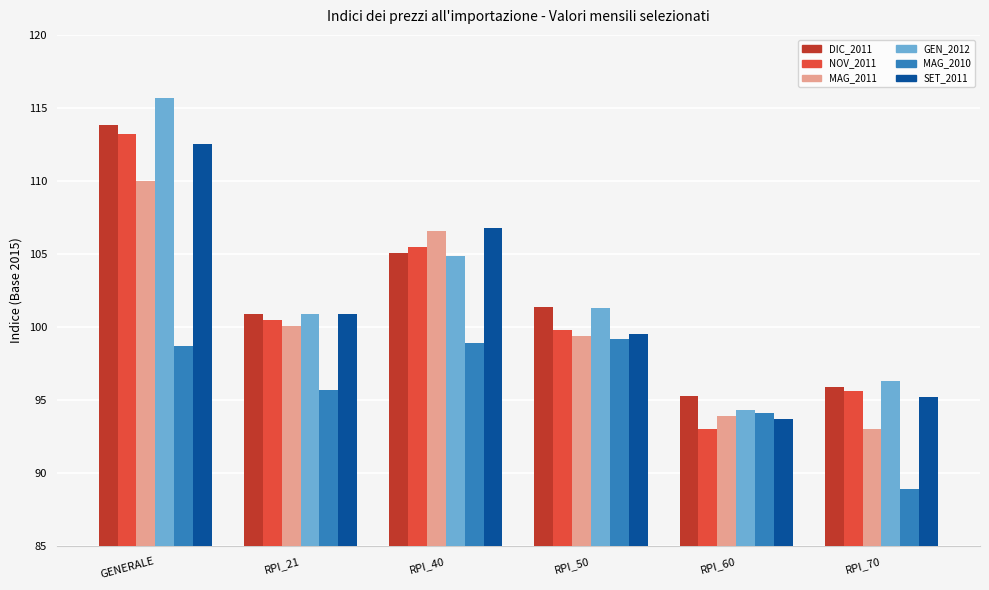

List the labels in order of GEN_2012 value, largest first.

GENERALE, RPI_40, RPI_50, RPI_21, RPI_70, RPI_60